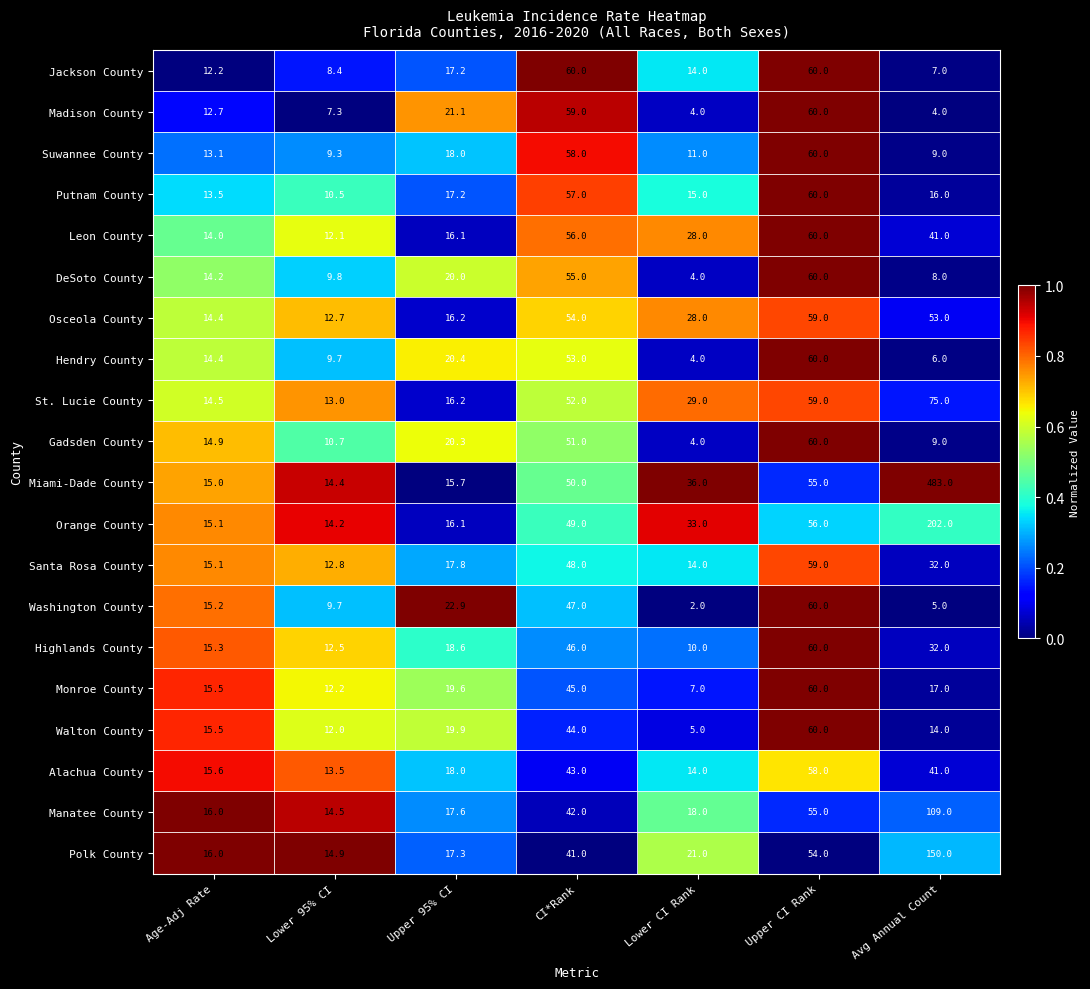

What value does the Hendry County series have at Avg Annual Count?

6.0